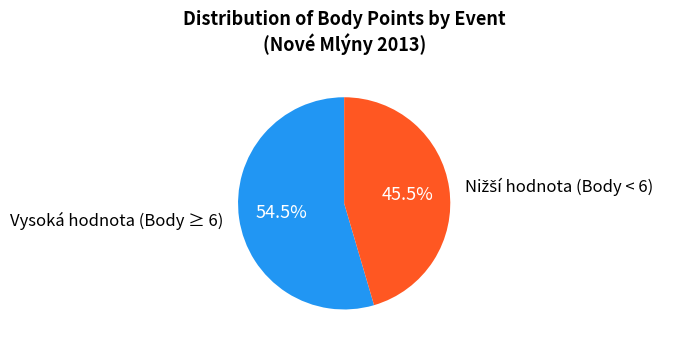

What is the largest slice in the pie chart?

Vysoká hodnota (Body ≥ 6)